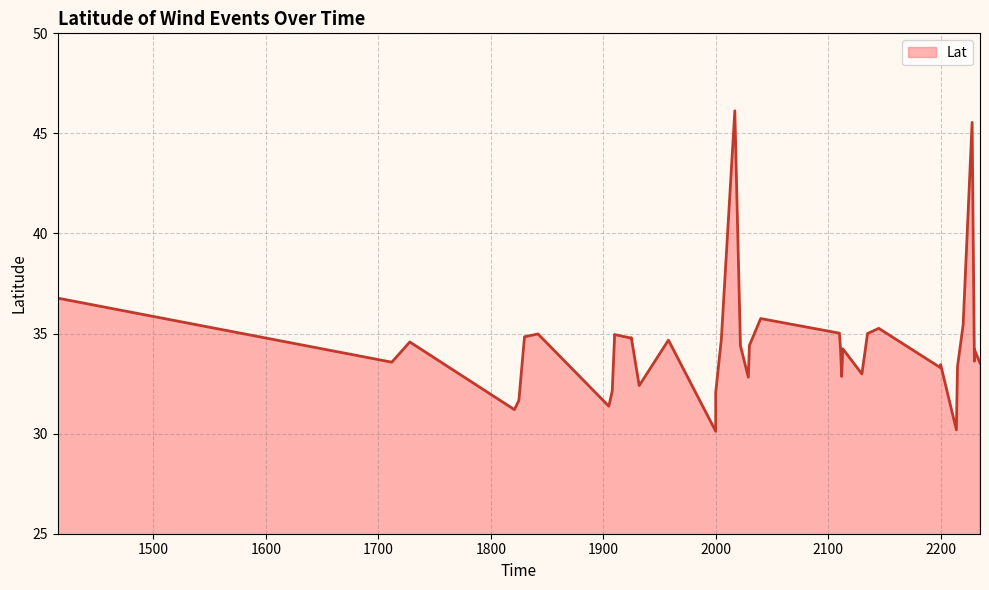

True or false: the data shows 8.5 at 2145.

False